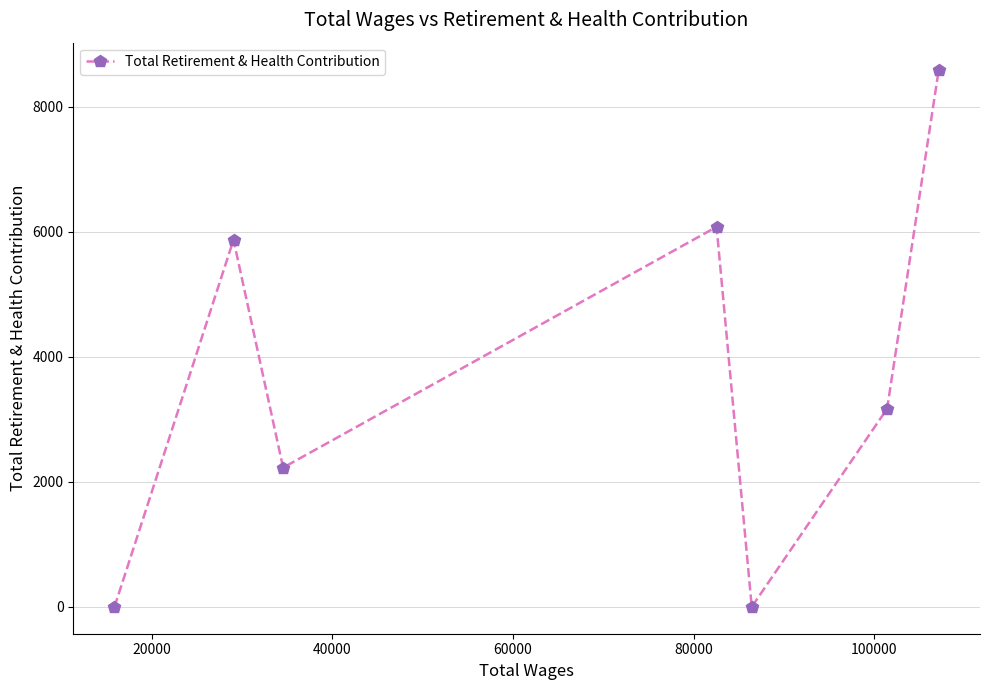

Is this an area chart (filled region under the line)?

No